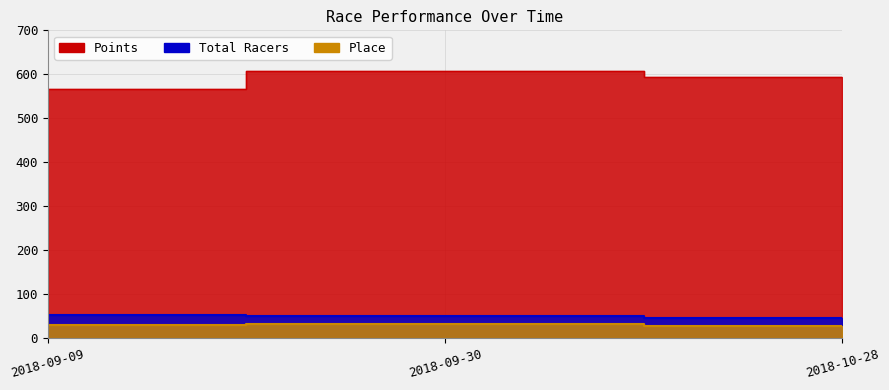

Which series has the largest total across all categories?

Points